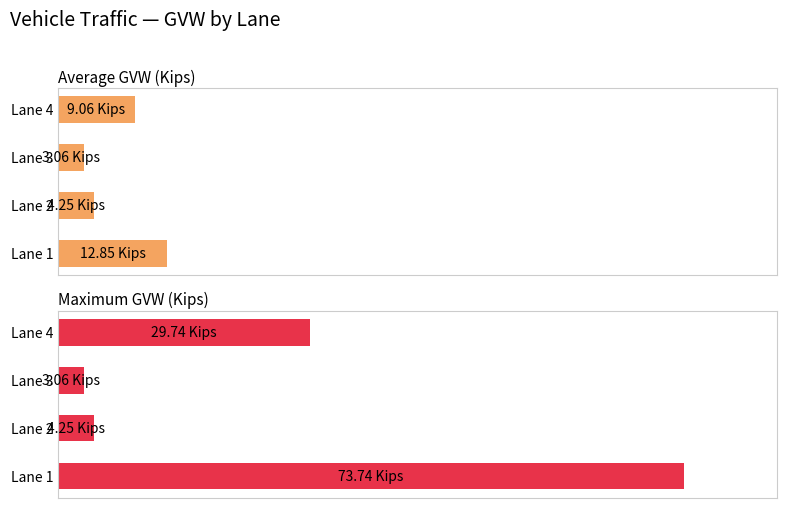

Is it true that Average GVW (Kips) equals 12.8 at Lane 1?

True